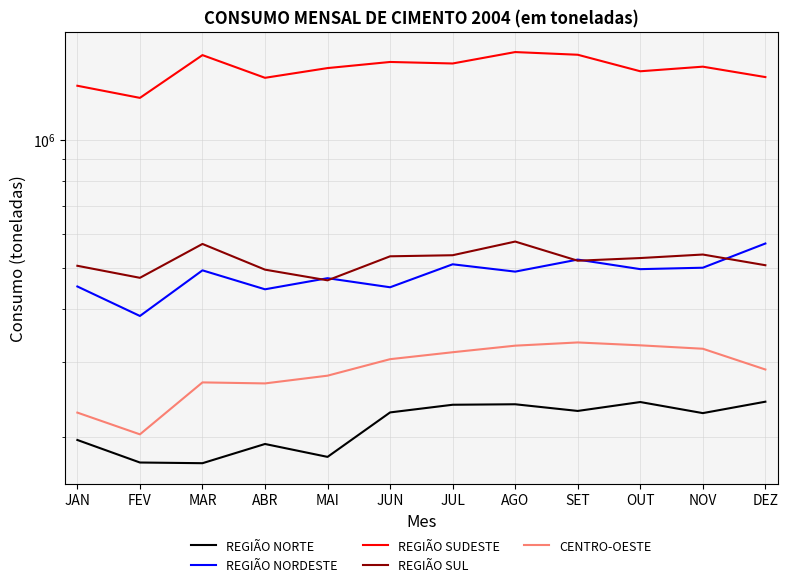

Rank the series by their maximum value, from lowest to highest.

REGIÃO NORTE, CENTRO-OESTE, REGIÃO NORDESTE, REGIÃO SUL, REGIÃO SUDESTE